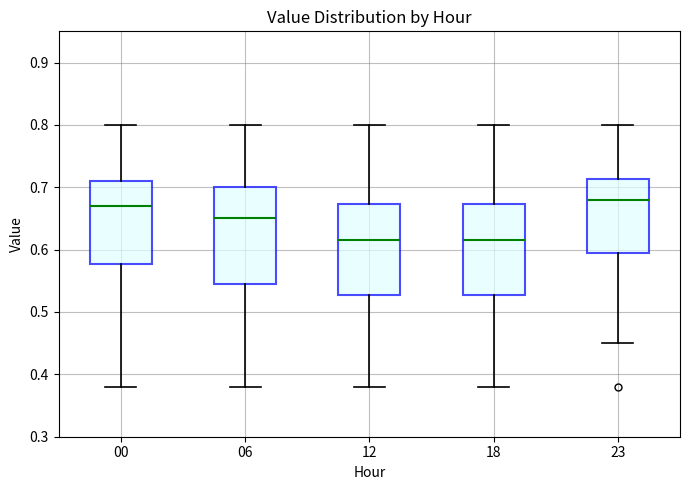

Reading left to right, read every box against the y-axis: the position of its median line, the range the box covers, and the ends of its whiskers. The values are not printed on the chart, so give them approximately, as read against the axis.

00: median 0.67, box 0.58 to 0.71, whiskers 0.38 to 0.80
06: median 0.65, box 0.55 to 0.70, whiskers 0.38 to 0.80
12: median 0.62, box 0.53 to 0.67, whiskers 0.38 to 0.80
18: median 0.62, box 0.53 to 0.67, whiskers 0.38 to 0.80
23: median 0.68, box 0.60 to 0.71, whiskers 0.45 to 0.80